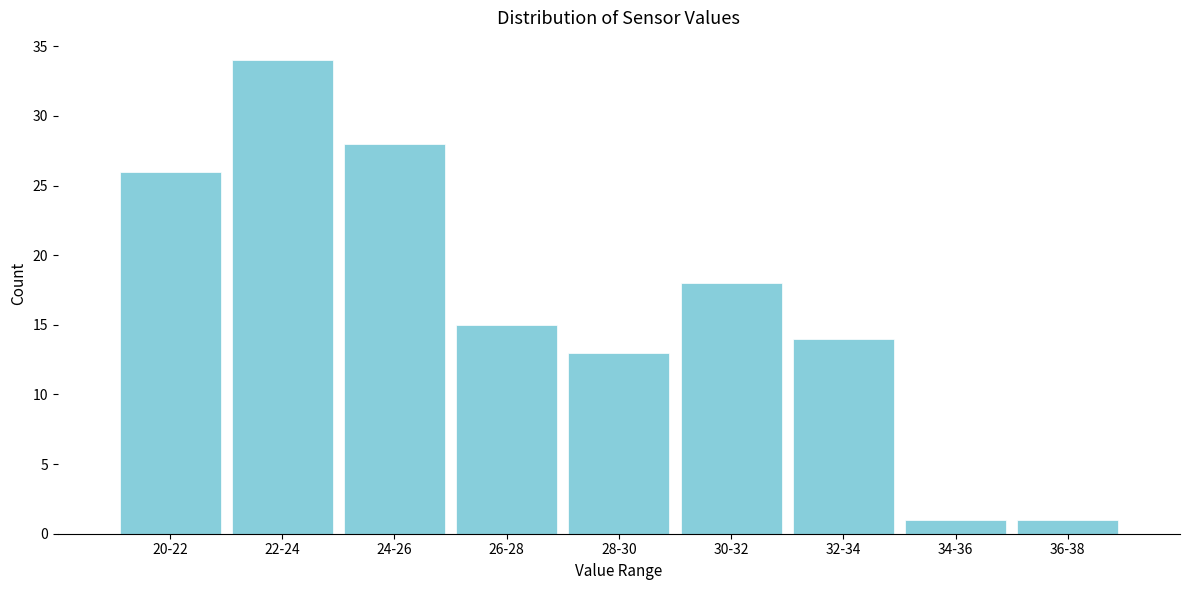

Reading left to right, extract all data points from this chart.

26	34	28	15	13	18	14	1	1